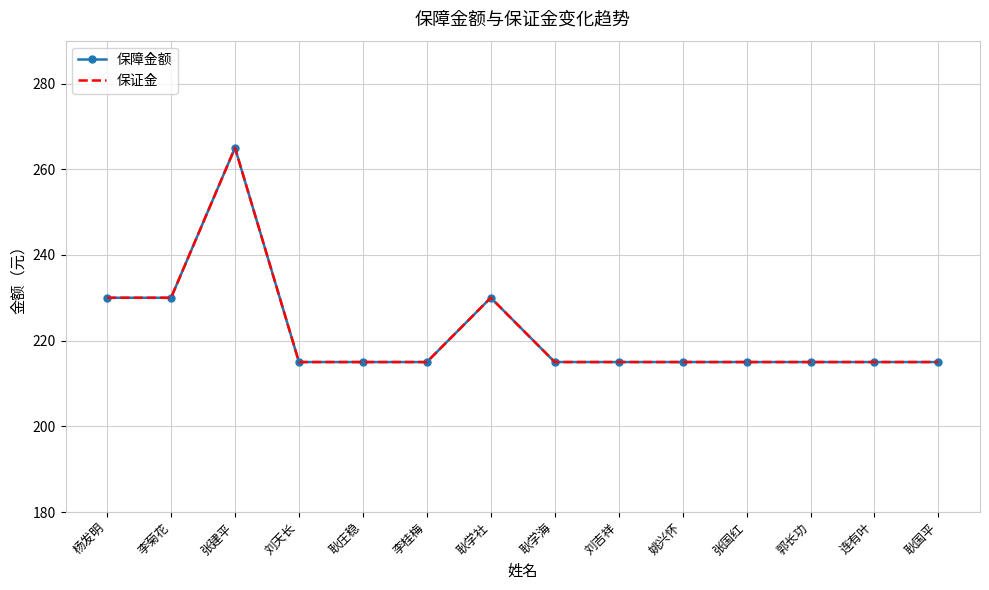

Is it true that 保证金 equals 215 at 刘天长?

True